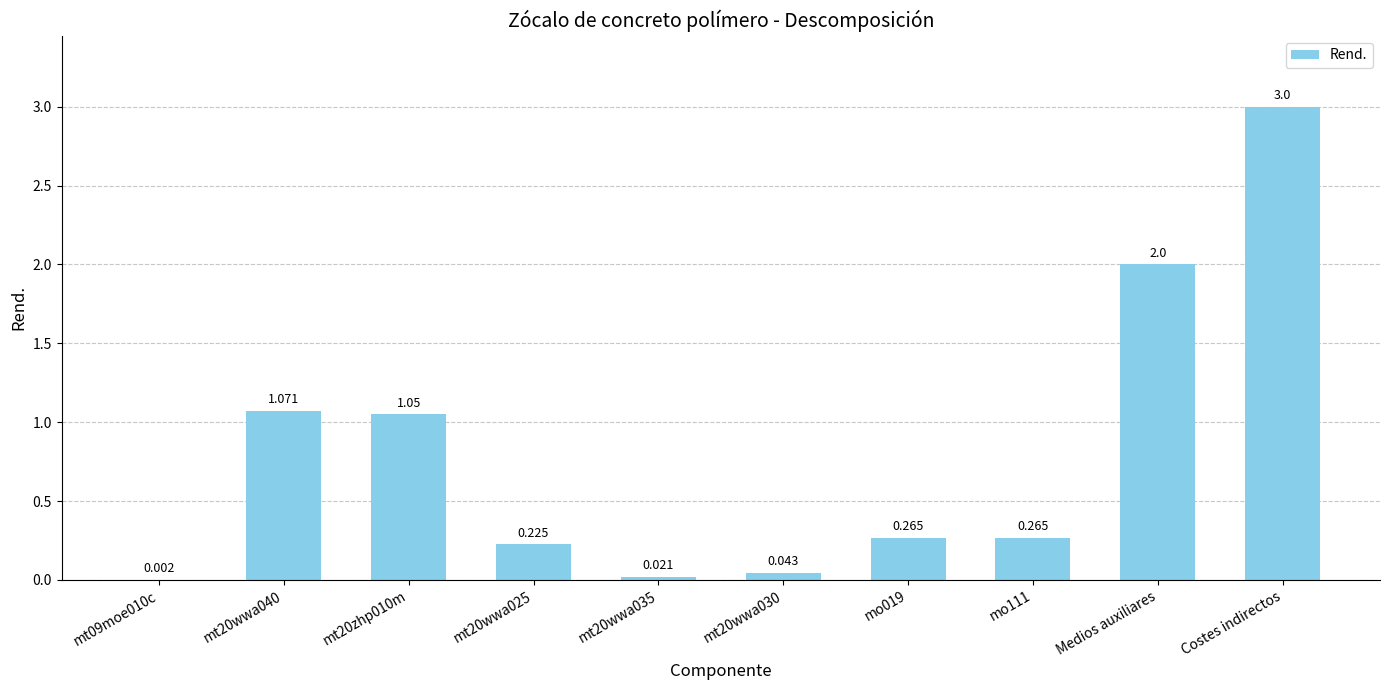

At which category does the chart reach its peak across all series?

Costes indirectos